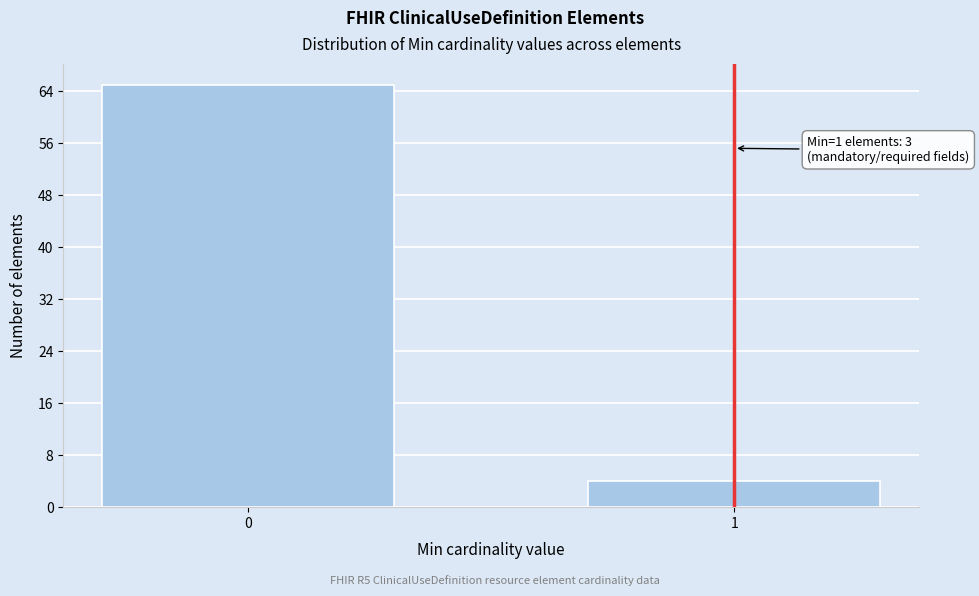

Reading left to right, extract all data points from this chart.

0=65	1=4